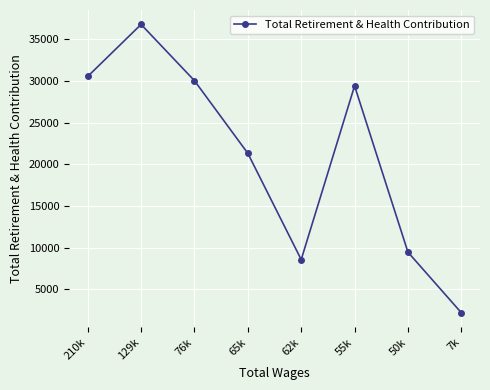

What is the ratio of the value at 62k to the value at 55k?

0.3